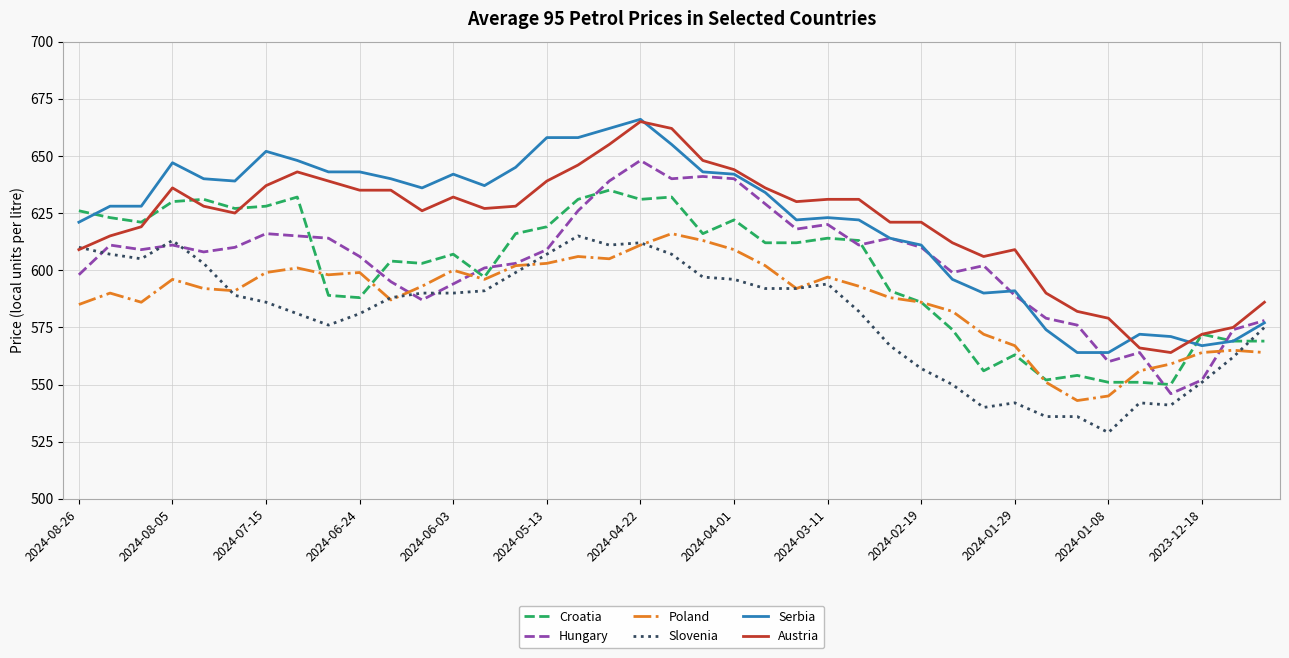

True or false: Croatia and Serbia intersect in this chart.

True